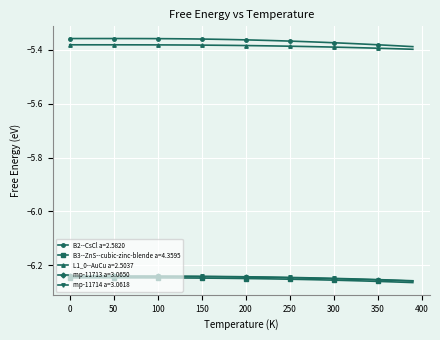

At how many categories does at least one series exceed -6?

40